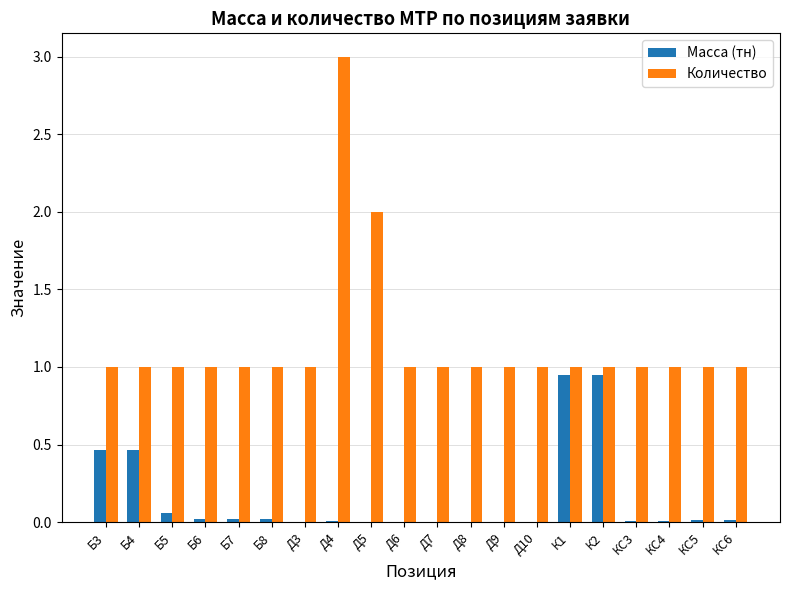

How many groups of bars are there?

20